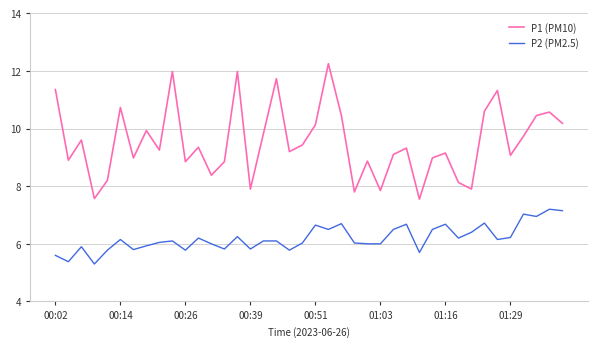

Which series has the largest total across all categories?

P1 (PM10)